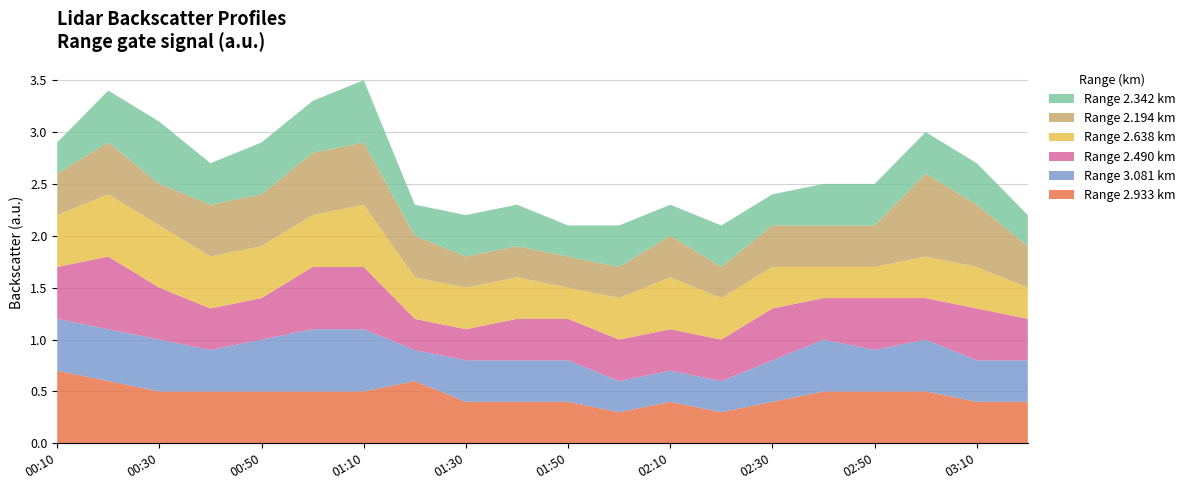

Reading right to left, what are all the values shown in this chart?

2.933: 2006/11/23 03:20=0.4	2006/11/23 03:10=0.4	2006/11/23 03:00=0.5	2006/11/23 02:50=0.5	2006/11/23 02:40=0.5	2006/11/23 02:30=0.4	2006/11/23 02:20=0.3	2006/11/23 02:10=0.4	2006/11/23 02:00=0.3	2006/11/23 01:50=0.4	2006/11/23 01:40=0.4	2006/11/23 01:30=0.4	2006/11/23 01:20=0.6	2006/11/23 01:10=0.5	2006/11/23 01:00=0.5	2006/11/23 00:50=0.5	2006/11/23 00:40=0.5	2006/11/23 00:30=0.5	2006/11/23 00:20=0.6	2006/11/23 00:10=0.7
3.081: 2006/11/23 03:20=0.4	2006/11/23 03:10=0.4	2006/11/23 03:00=0.5	2006/11/23 02:50=0.4	2006/11/23 02:40=0.5	2006/11/23 02:30=0.4	2006/11/23 02:20=0.3	2006/11/23 02:10=0.3	2006/11/23 02:00=0.3	2006/11/23 01:50=0.4	2006/11/23 01:40=0.4	2006/11/23 01:30=0.4	2006/11/23 01:20=0.3	2006/11/23 01:10=0.6	2006/11/23 01:00=0.6	2006/11/23 00:50=0.5	2006/11/23 00:40=0.4	2006/11/23 00:30=0.5	2006/11/23 00:20=0.5	2006/11/23 00:10=0.5
2.490: 2006/11/23 03:20=0.4	2006/11/23 03:10=0.5	2006/11/23 03:00=0.4	2006/11/23 02:50=0.5	2006/11/23 02:40=0.4	2006/11/23 02:30=0.5	2006/11/23 02:20=0.4	2006/11/23 02:10=0.4	2006/11/23 02:00=0.4	2006/11/23 01:50=0.4	2006/11/23 01:40=0.4	2006/11/23 01:30=0.3	2006/11/23 01:20=0.3	2006/11/23 01:10=0.6	2006/11/23 01:00=0.6	2006/11/23 00:50=0.4	2006/11/23 00:40=0.4	2006/11/23 00:30=0.5	2006/11/23 00:20=0.7	2006/11/23 00:10=0.5
2.638: 2006/11/23 03:20=0.3	2006/11/23 03:10=0.4	2006/11/23 03:00=0.4	2006/11/23 02:50=0.3	2006/11/23 02:40=0.3	2006/11/23 02:30=0.4	2006/11/23 02:20=0.4	2006/11/23 02:10=0.5	2006/11/23 02:00=0.4	2006/11/23 01:50=0.3	2006/11/23 01:40=0.4	2006/11/23 01:30=0.4	2006/11/23 01:20=0.4	2006/11/23 01:10=0.6	2006/11/23 01:00=0.5	2006/11/23 00:50=0.5	2006/11/23 00:40=0.5	2006/11/23 00:30=0.6	2006/11/23 00:20=0.6	2006/11/23 00:10=0.5
2.194: 2006/11/23 03:20=0.4	2006/11/23 03:10=0.6	2006/11/23 03:00=0.8	2006/11/23 02:50=0.4	2006/11/23 02:40=0.4	2006/11/23 02:30=0.4	2006/11/23 02:20=0.3	2006/11/23 02:10=0.4	2006/11/23 02:00=0.3	2006/11/23 01:50=0.3	2006/11/23 01:40=0.3	2006/11/23 01:30=0.3	2006/11/23 01:20=0.4	2006/11/23 01:10=0.6	2006/11/23 01:00=0.6	2006/11/23 00:50=0.5	2006/11/23 00:40=0.5	2006/11/23 00:30=0.4	2006/11/23 00:20=0.5	2006/11/23 00:10=0.4
2.342: 2006/11/23 03:20=0.3	2006/11/23 03:10=0.4	2006/11/23 03:00=0.4	2006/11/23 02:50=0.4	2006/11/23 02:40=0.4	2006/11/23 02:30=0.3	2006/11/23 02:20=0.4	2006/11/23 02:10=0.3	2006/11/23 02:00=0.4	2006/11/23 01:50=0.3	2006/11/23 01:40=0.4	2006/11/23 01:30=0.4	2006/11/23 01:20=0.3	2006/11/23 01:10=0.6	2006/11/23 01:00=0.5	2006/11/23 00:50=0.5	2006/11/23 00:40=0.4	2006/11/23 00:30=0.6	2006/11/23 00:20=0.5	2006/11/23 00:10=0.3